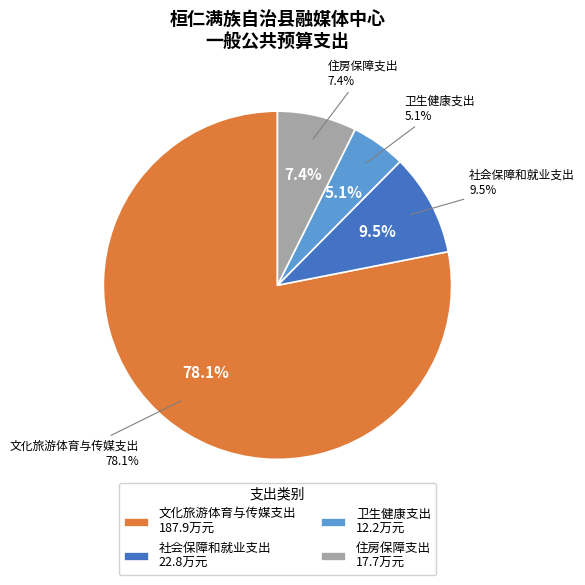

To the nearest percent, what is the difference between the largest and smallest slice percentages?

73%